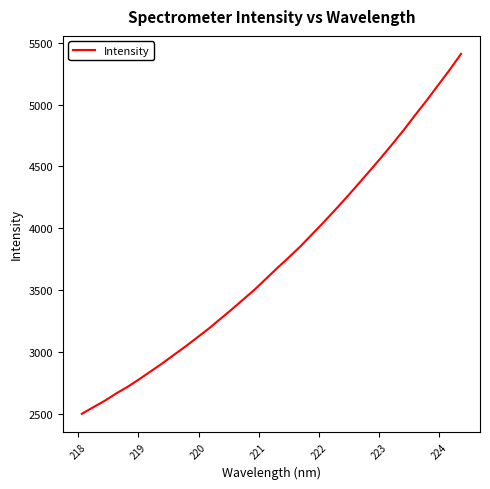

What is the difference between the maximum and minimum values?

2912.0